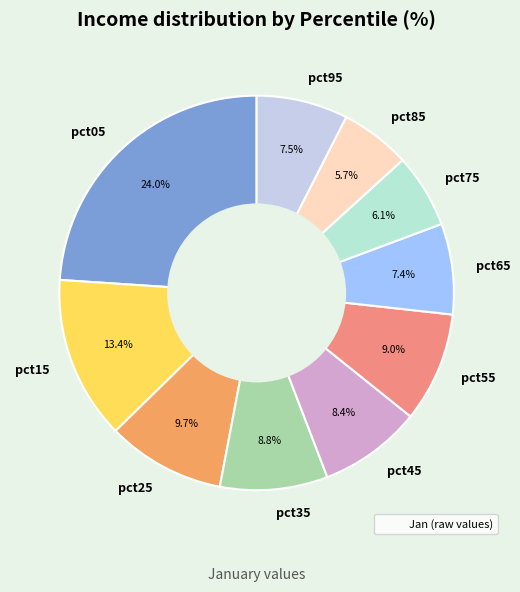

Is there any slice that represents more than half of the pie?

No